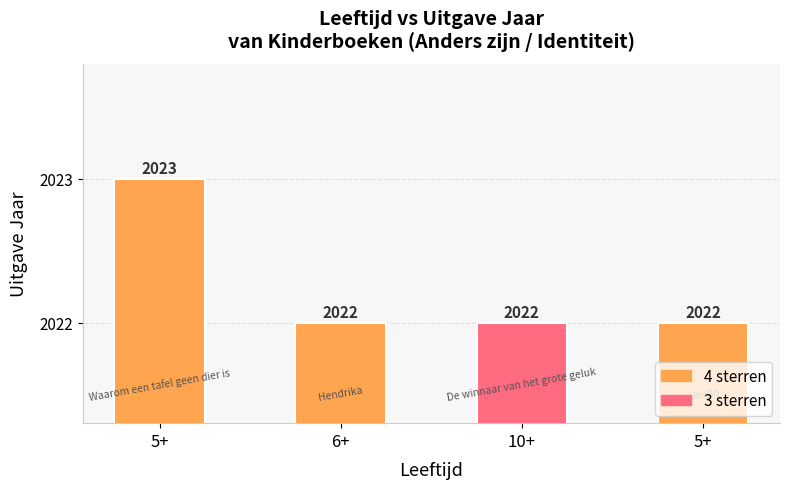

Between 10+ and 5+, which is larger?

10+